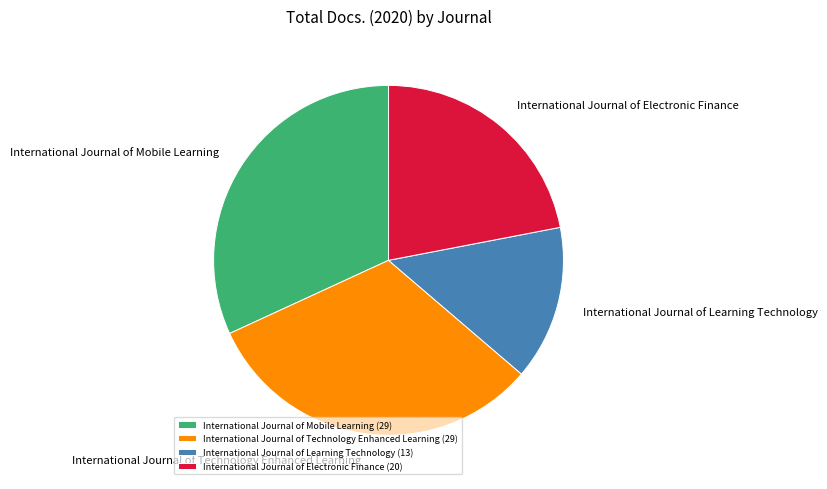

Is there a majority slice in this chart?

No